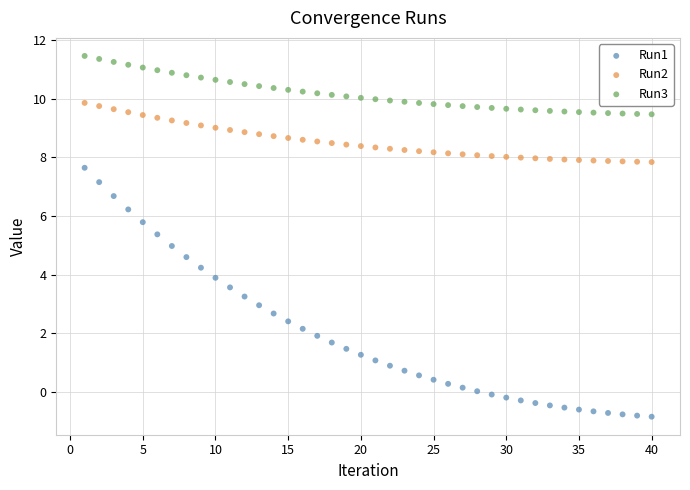

Which series contains the highest Y value?

Run3